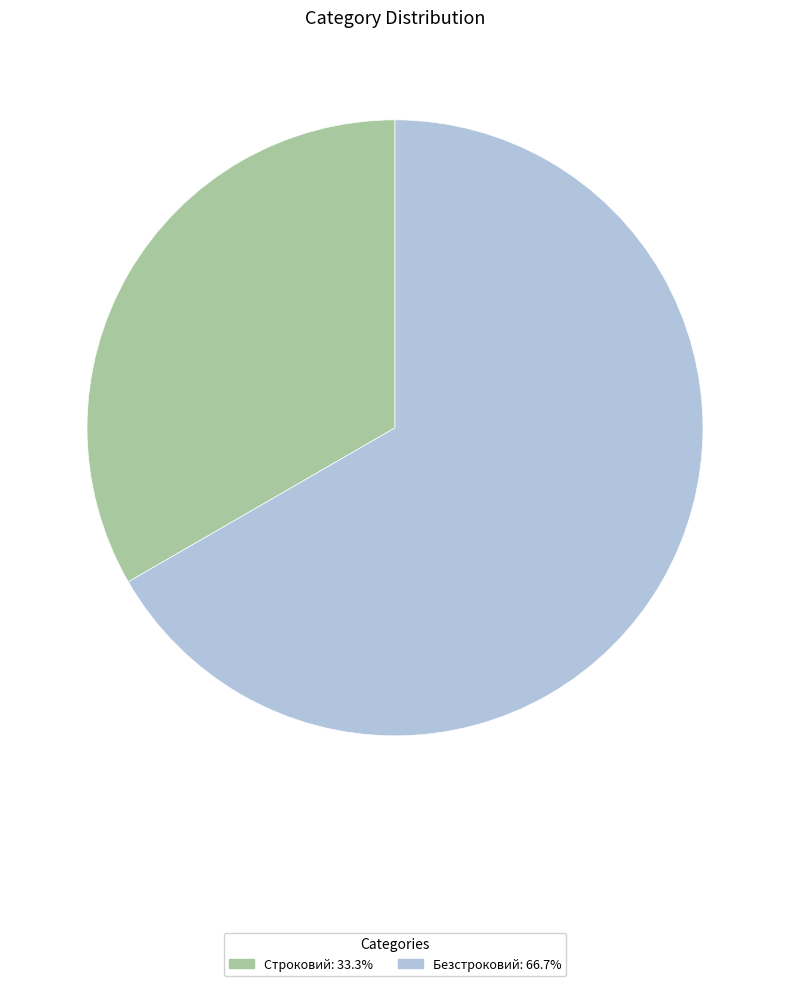

Which slice is the largest?

Безстроковий